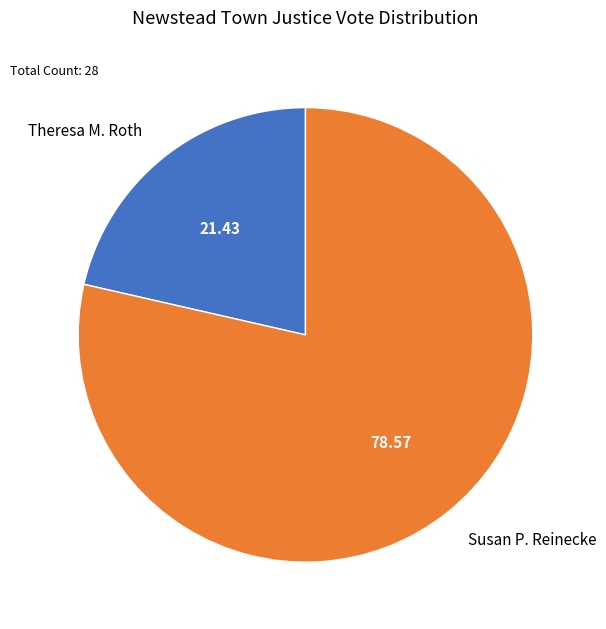

Which category has the smallest portion of the pie?

Theresa M. Roth